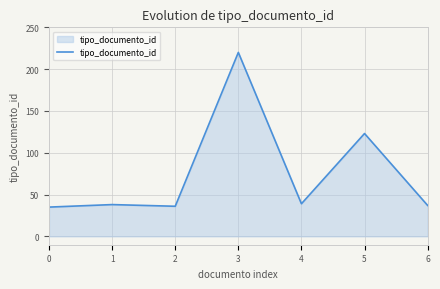

At which category does the chart reach its peak across all series?

3